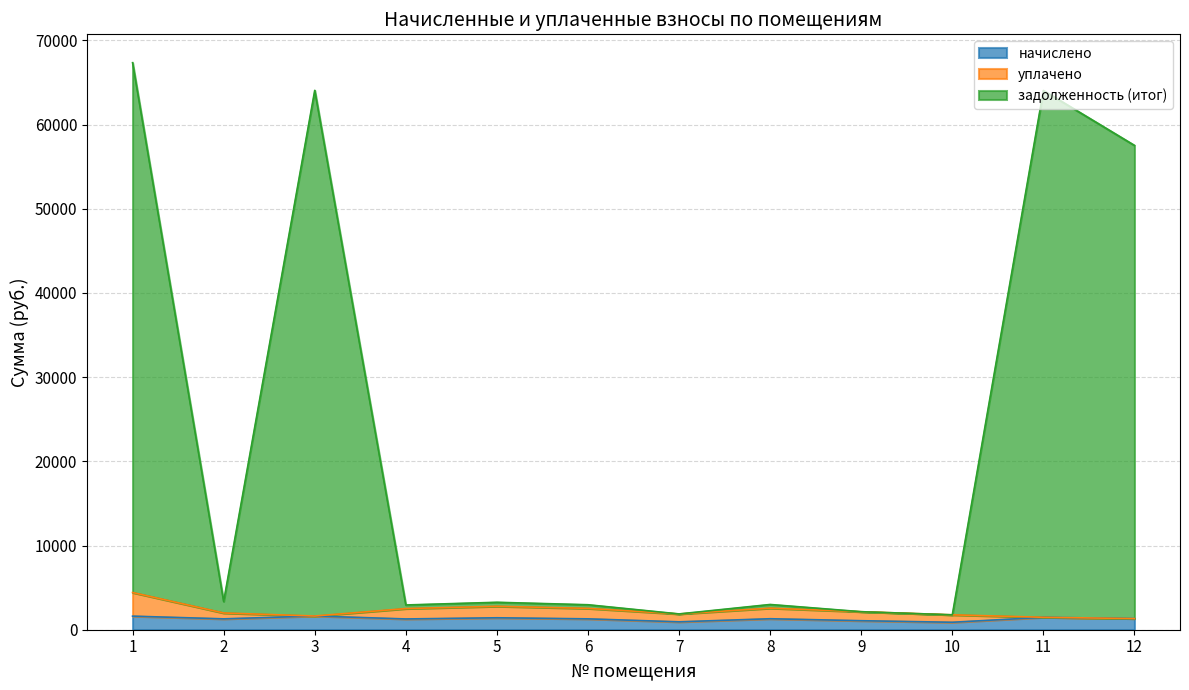

At which label does начислено first exceed 1304?

1